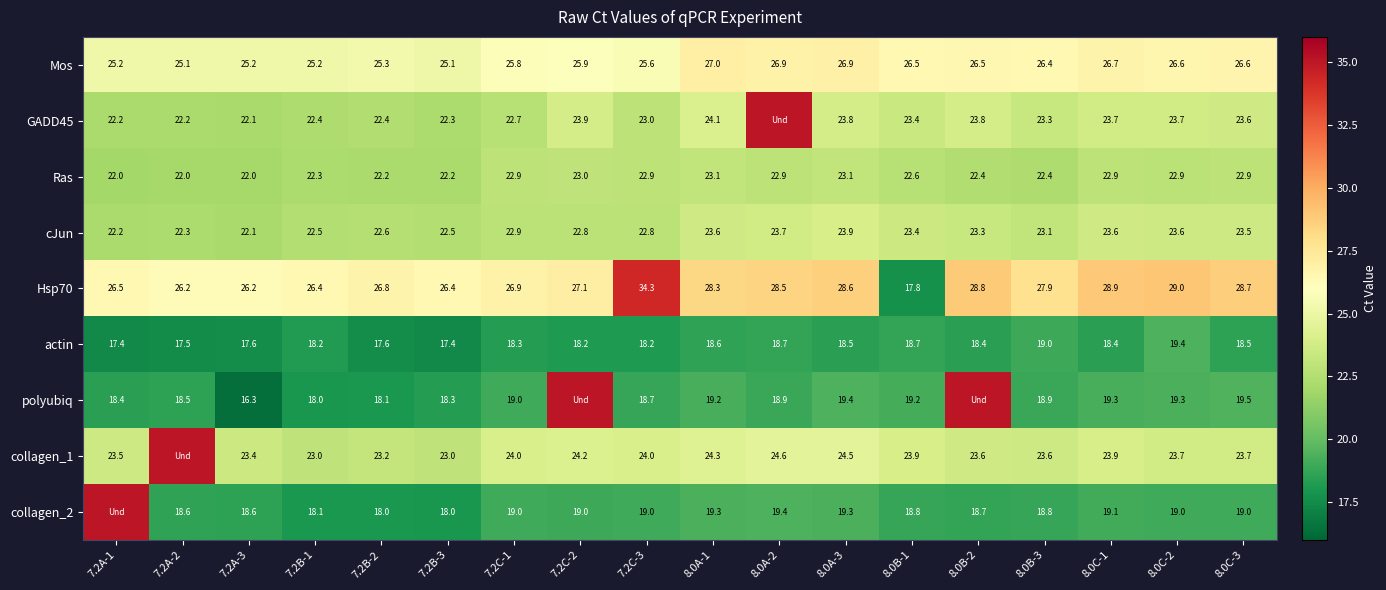

What is the average value of the cJun series?

23.0